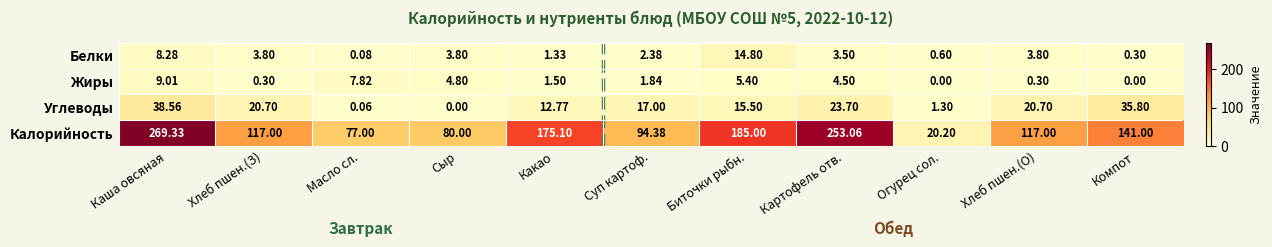

List the series in order of their peak value, highest first.

Калорийность, Углеводы, Белки, Жиры